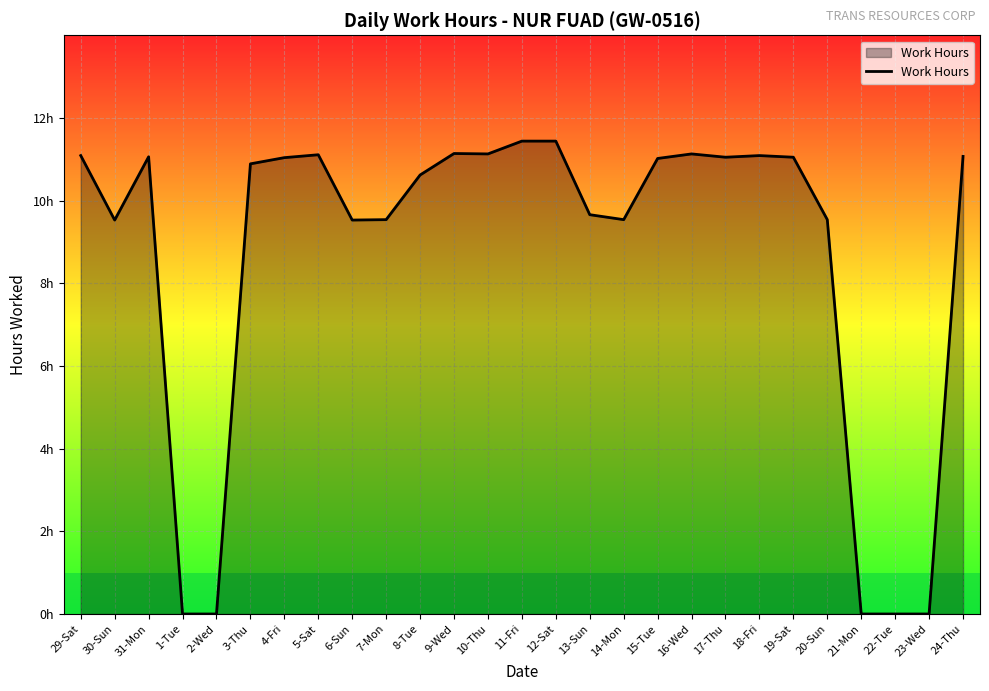

Reading left to right, transcribe all the data shown in this chart.

11.1	9.5	11.1	0.0	0.0	10.9	11.0	11.1	9.5	9.5	10.6	11.1	11.1	11.4	11.4	9.7	9.5	11.0	11.1	11.1	11.1	11.1	9.5	0.0	0.0	0.0	11.1